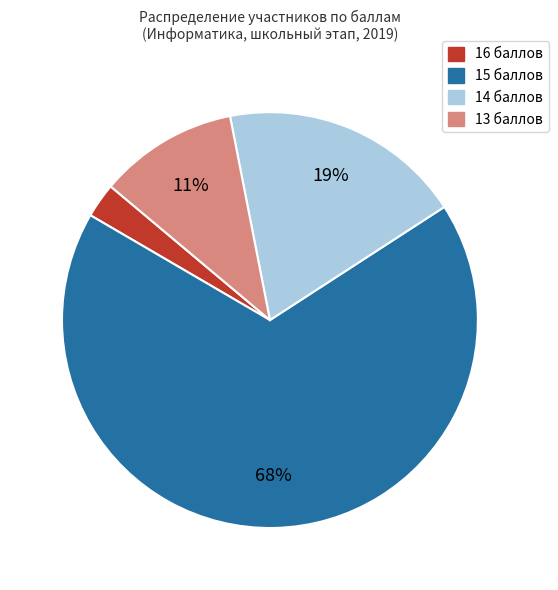

Between 16 баллов and 13 баллов, which is larger?

13 баллов